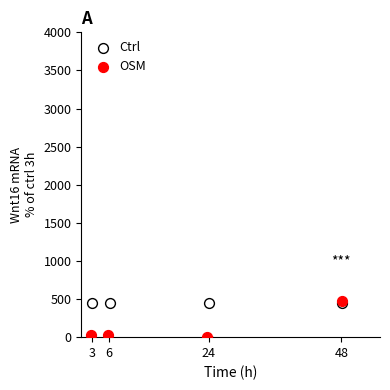

Which series contains the lowest Y value?

OSM